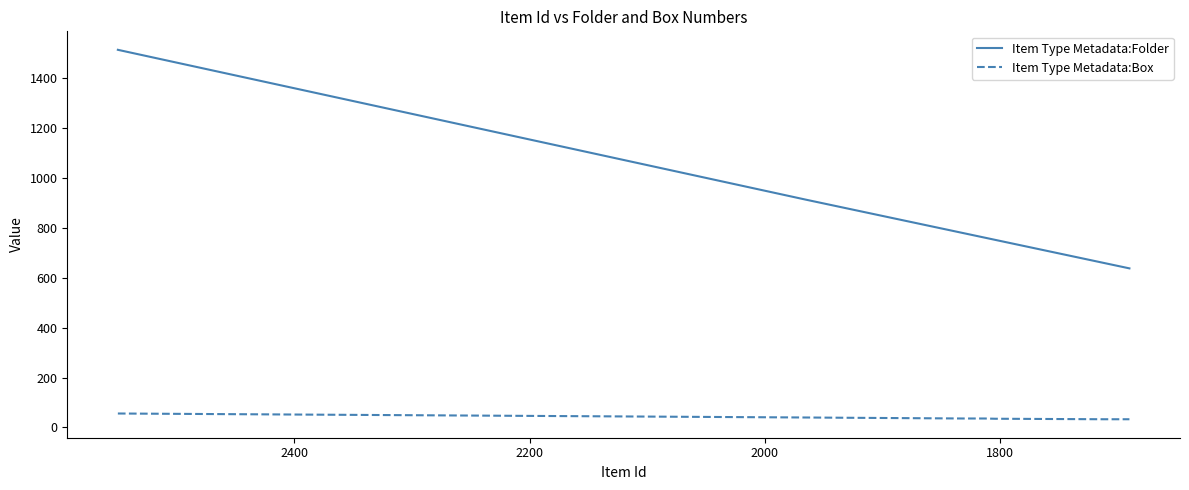

True or false: Item Type Metadata:Box and Item Type Metadata:Folder intersect in this chart.

False